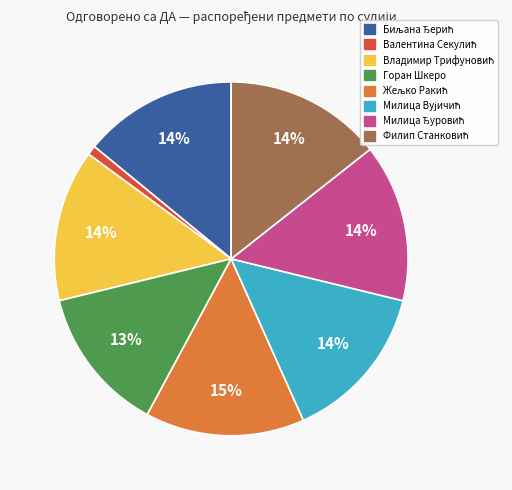

Does any single category account for the majority?

No